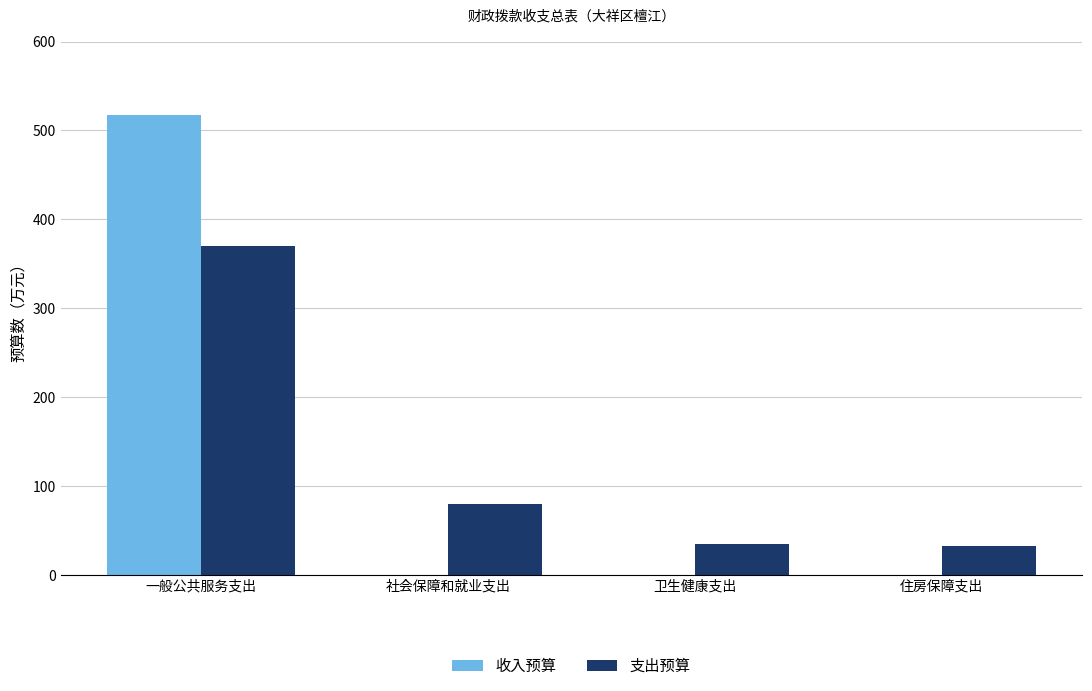

What is the spread (max minus min) of values at 卫生健康支出?

34.8